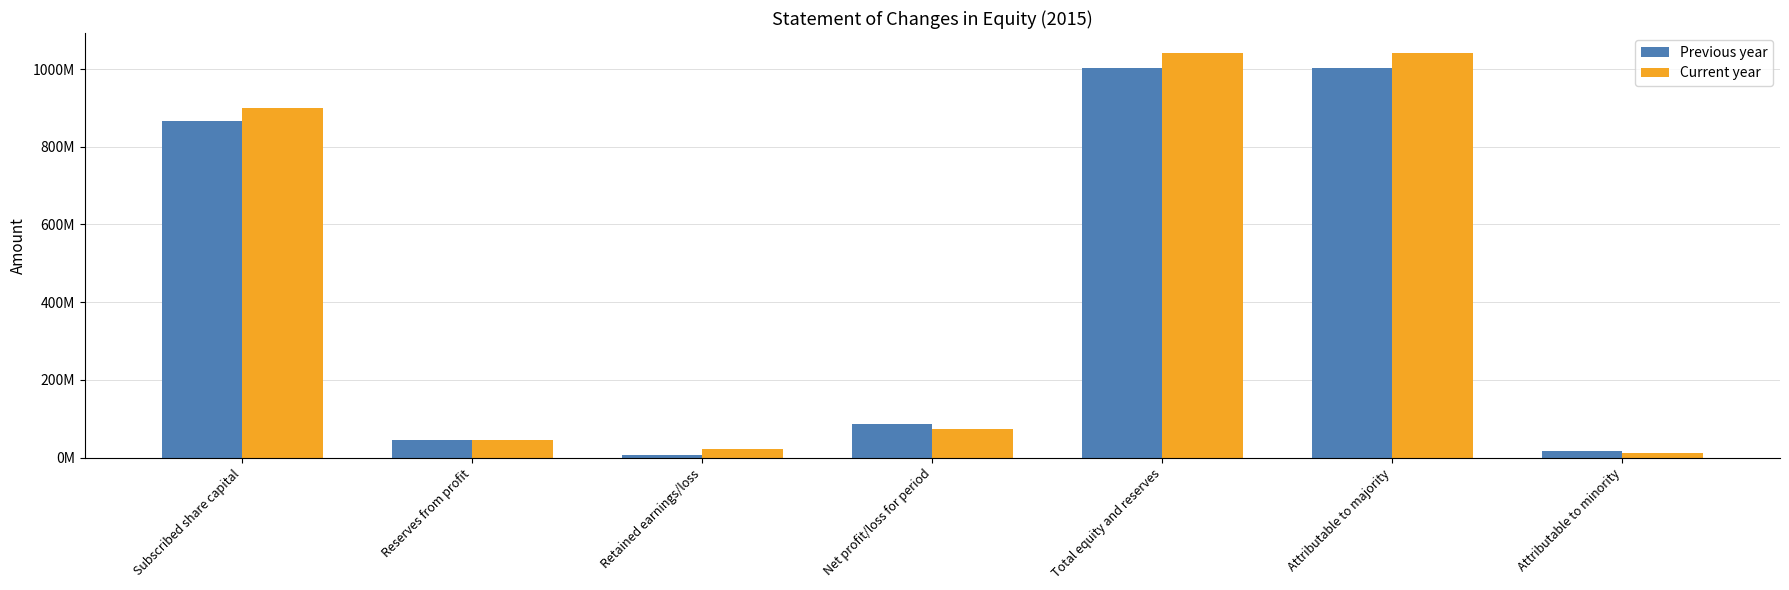

At which category does the chart reach its peak across all series?

Total equity and reserves